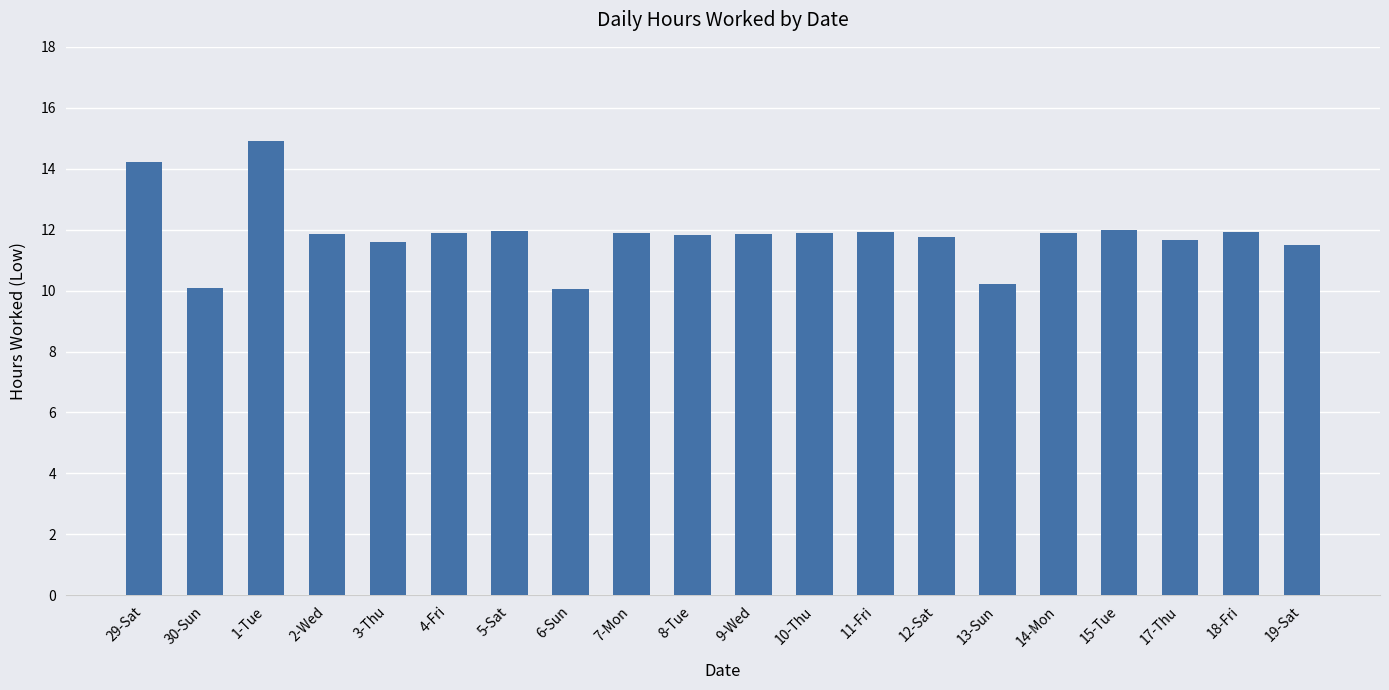

What is the label of the 9th bar from the left?

7-Mon